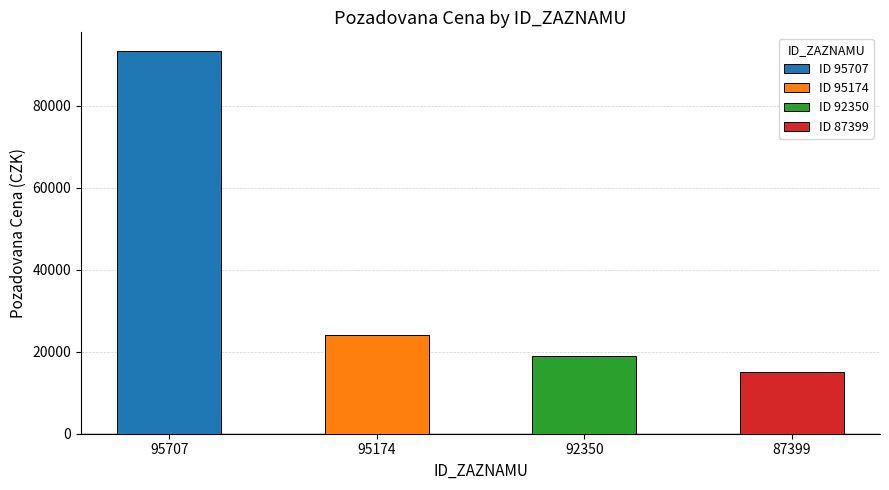

Between 87399 and 95707, which is larger?

95707